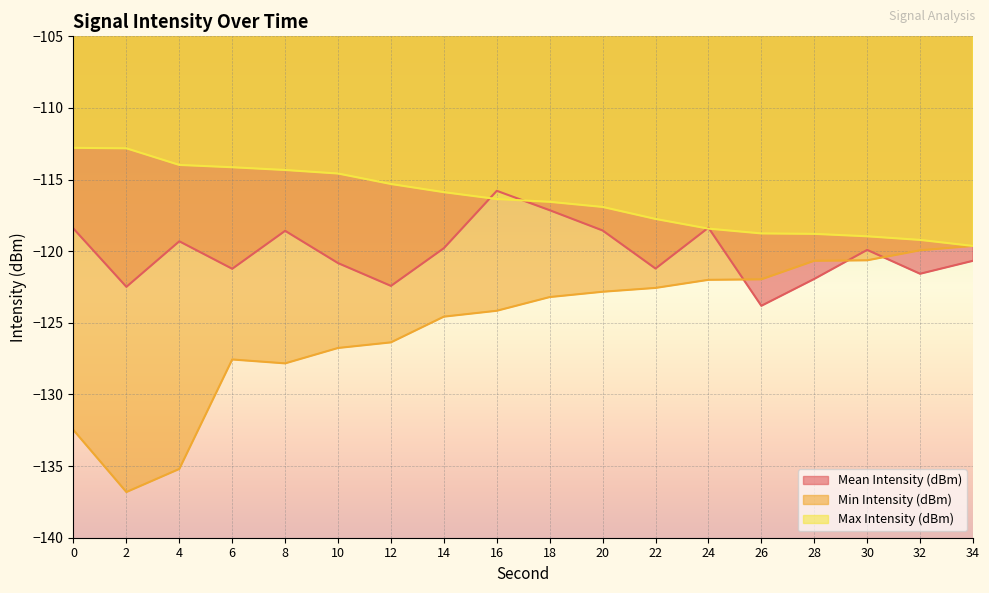

What is the maximum value shown in the chart?

-112.8